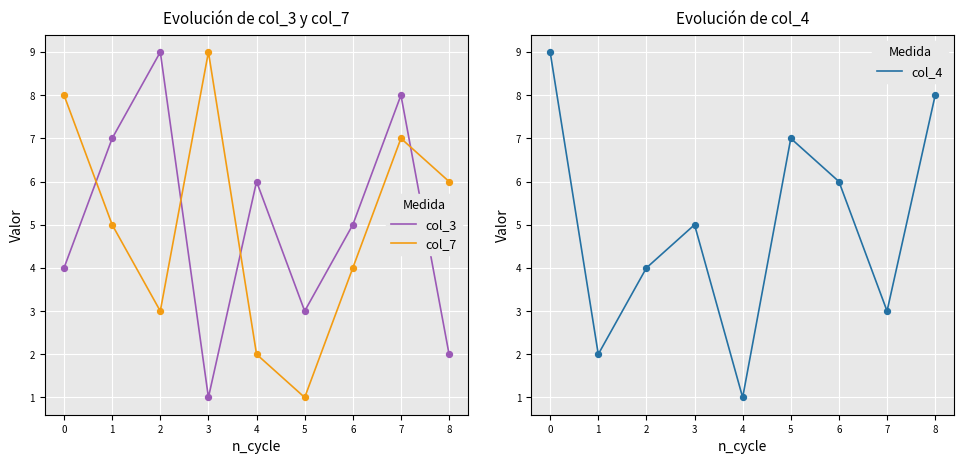

Which series has the widest spread of Y values?

col_3